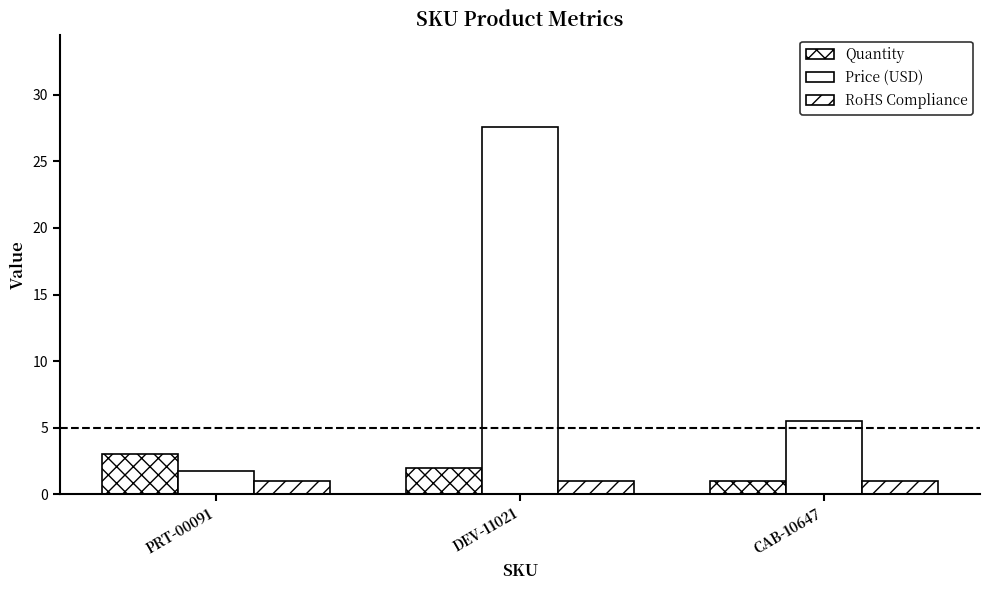

What is the label of the 1st bar from the right?

CAB-10647